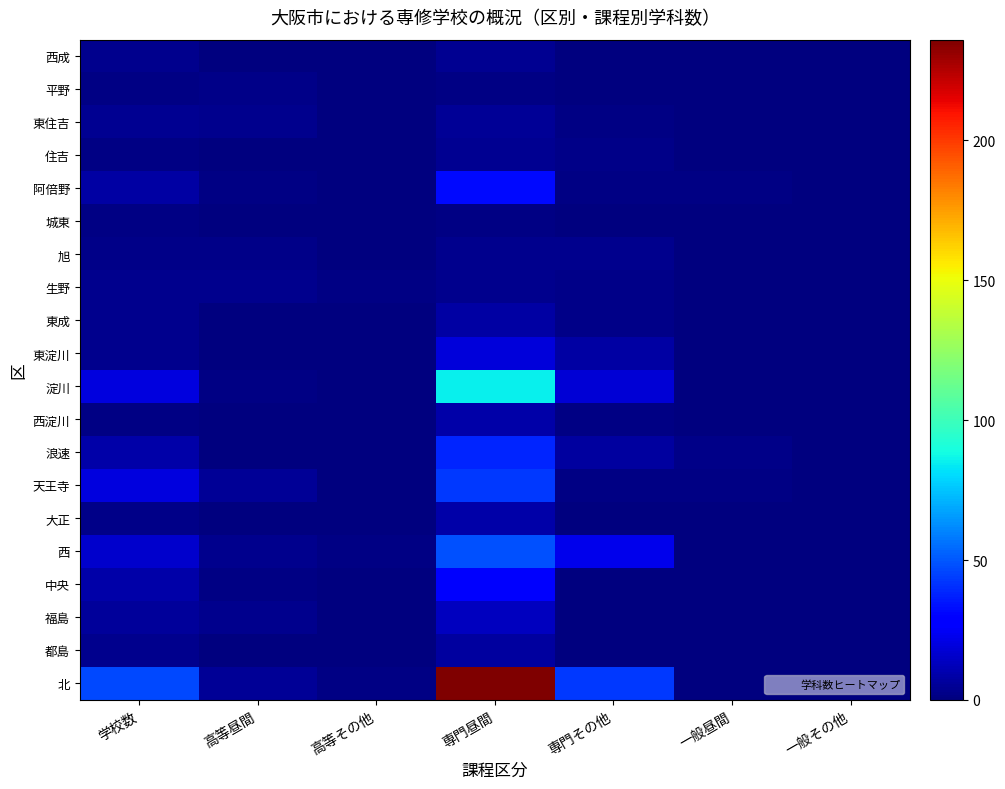

Rank the series at 高等昼間 from lowest to highest value.

都島, 大正, 浪速, 西淀川, 東淀川, 東成, 城東, 住吉, 西成, 中央, 淀川, 阿倍野, 旭, 平野, 福島, 西, 生野, 東住吉, 北, 天王寺